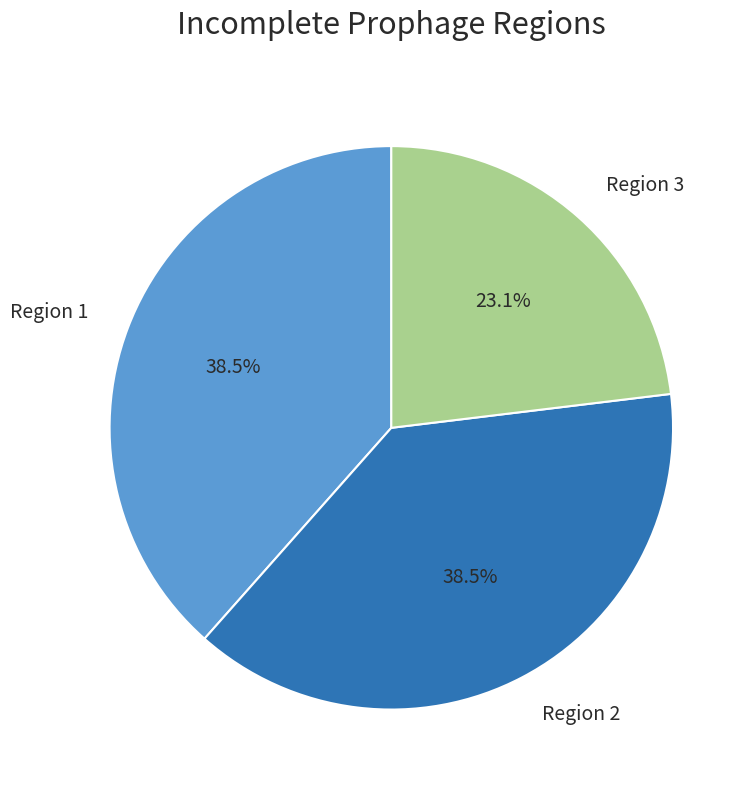

Is Region 2 the majority of the pie?

No